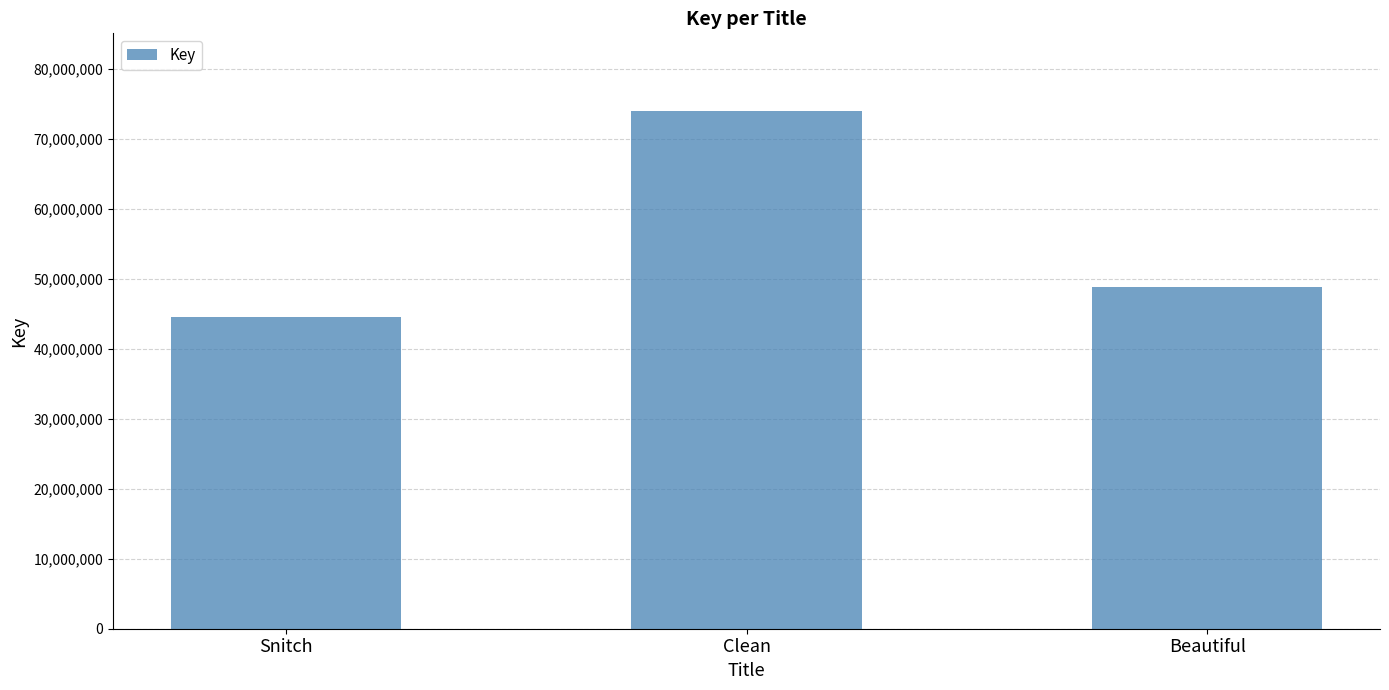

Count the values in the range 44609654 to 73979080.

3